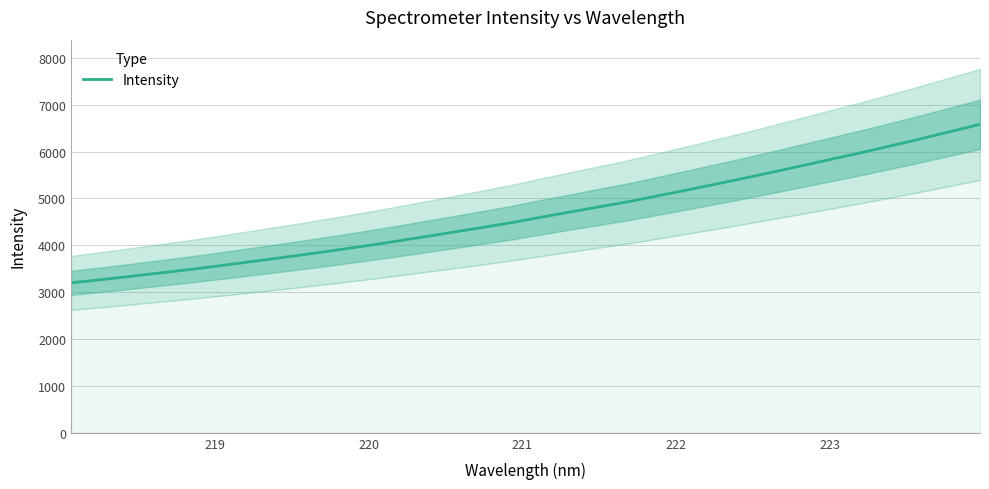

Reading right to left, transcribe all the data shown in this chart.

6581.9	6428.1	6276.1	6128.7	5984.7	5847.1	5709.4	5572.4	5438.2	5308.4	5180.8	5055.1	4930.9	4820.5	4709.8	4597.2	4482.7	4378.9	4278.1	4177.5	4079.2	3984.8	3894.3	3806.9	3723.2	3640.5	3559.1	3481.0	3408.2	3335.6	3265.7	3198.5